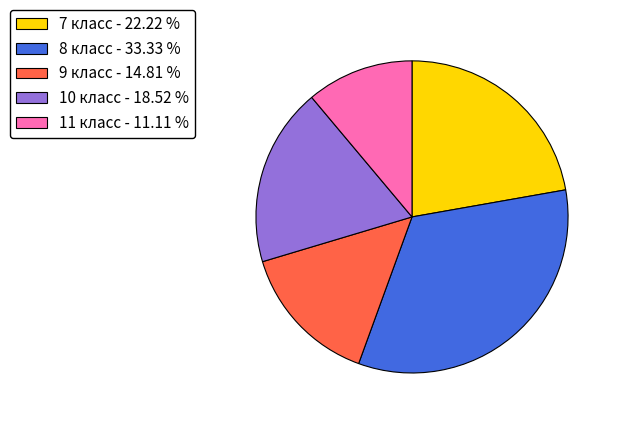

Does 11 класс represent more than half of the total?

No